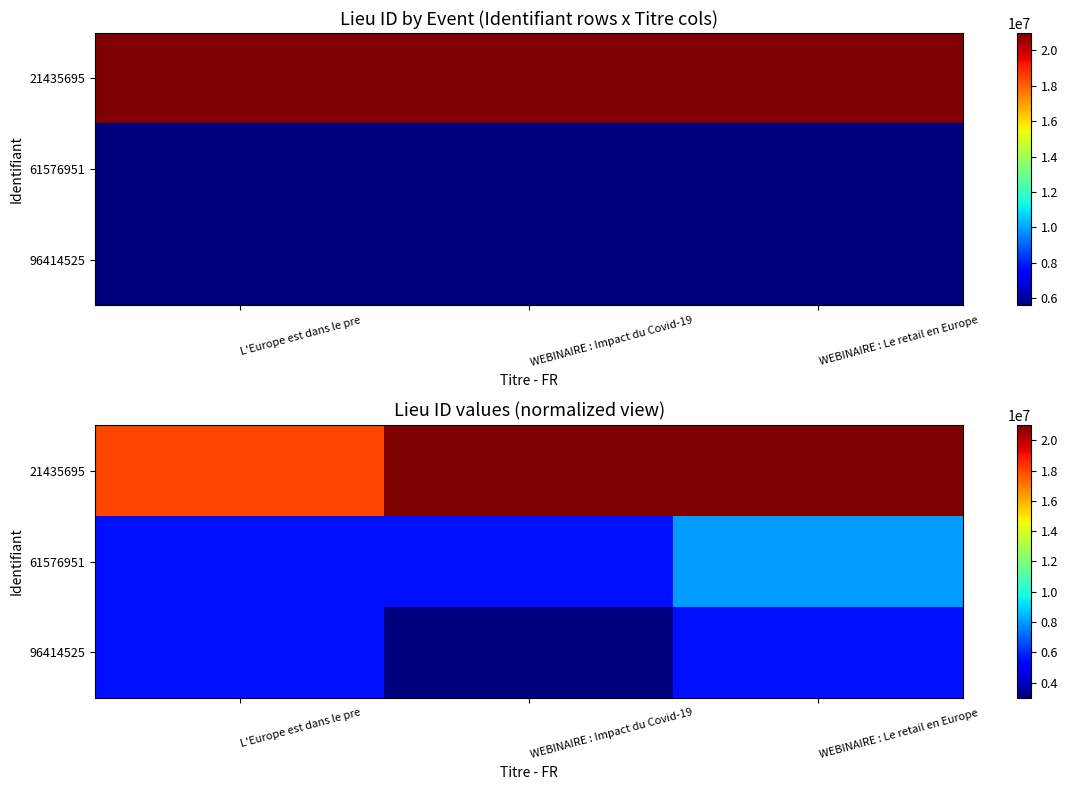

Count the number of data series in this chart.

3